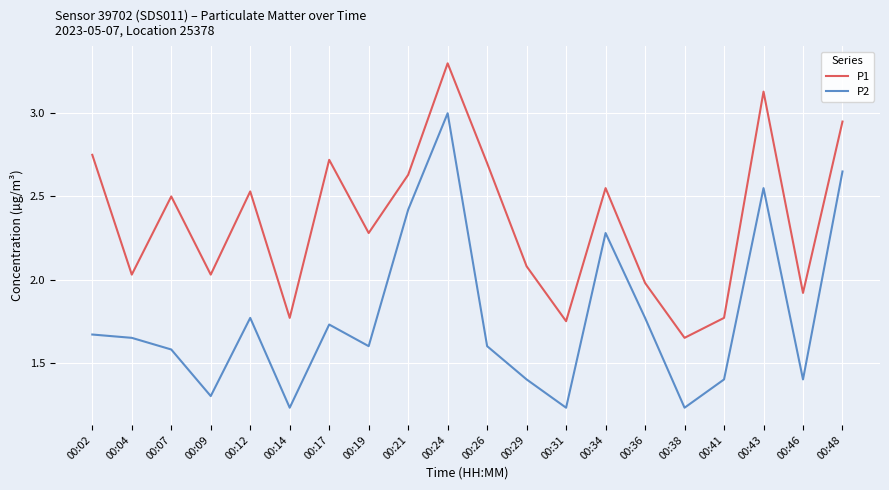

Where is the first local maximum for P1?

00:07